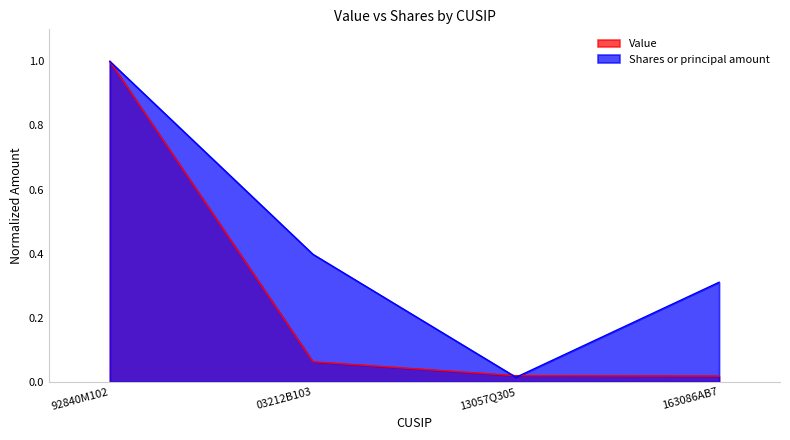

At which category does the chart reach its minimum across all series?

13057Q305